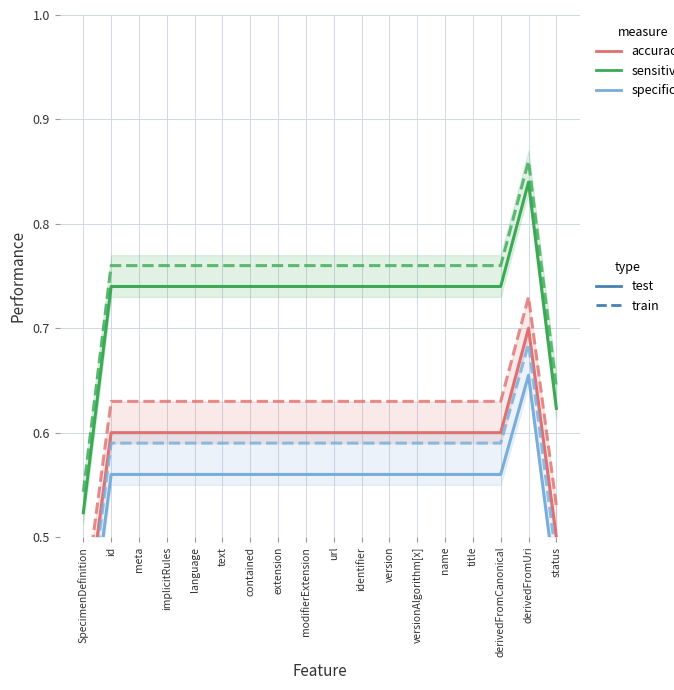

True or false: specificity (test) and sensitivity (test) intersect in this chart.

False